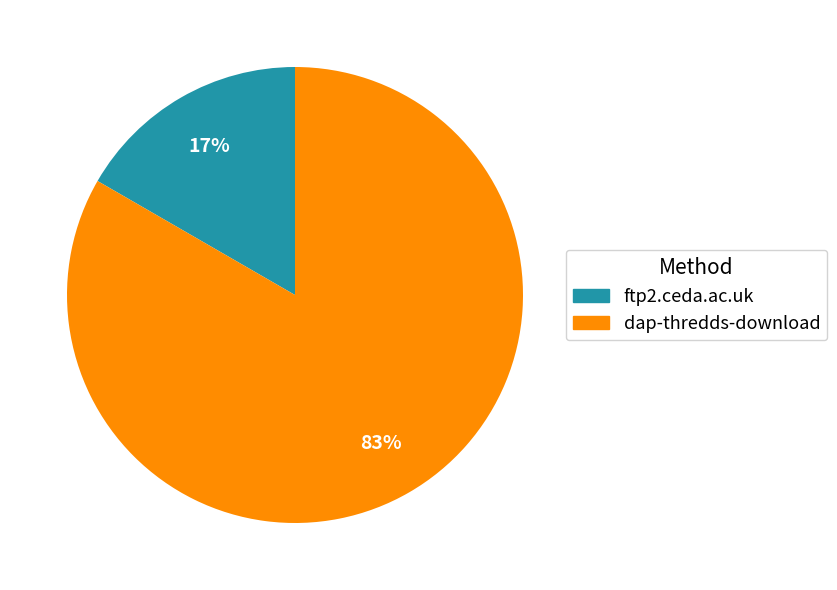

Which has a higher value, ftp2.ceda.ac.uk or dap-thredds-download?

dap-thredds-download